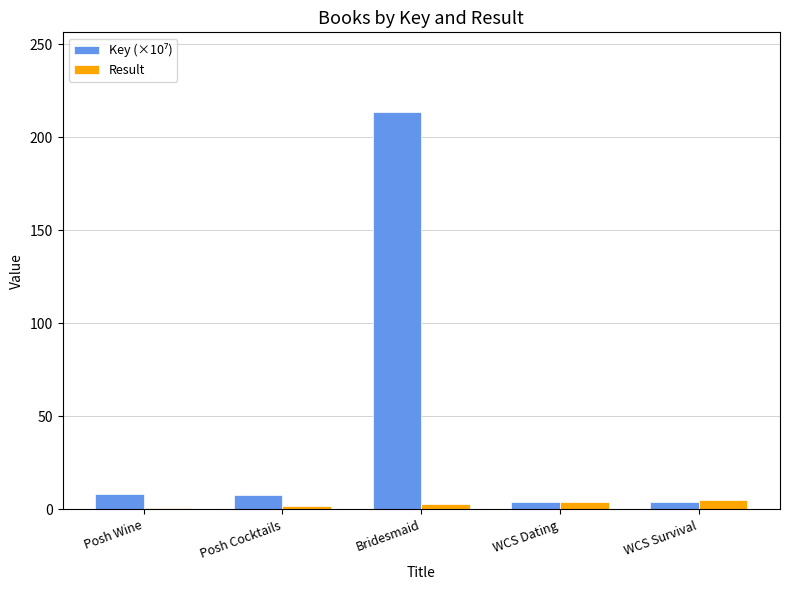

How many distinct data groups are displayed?

2